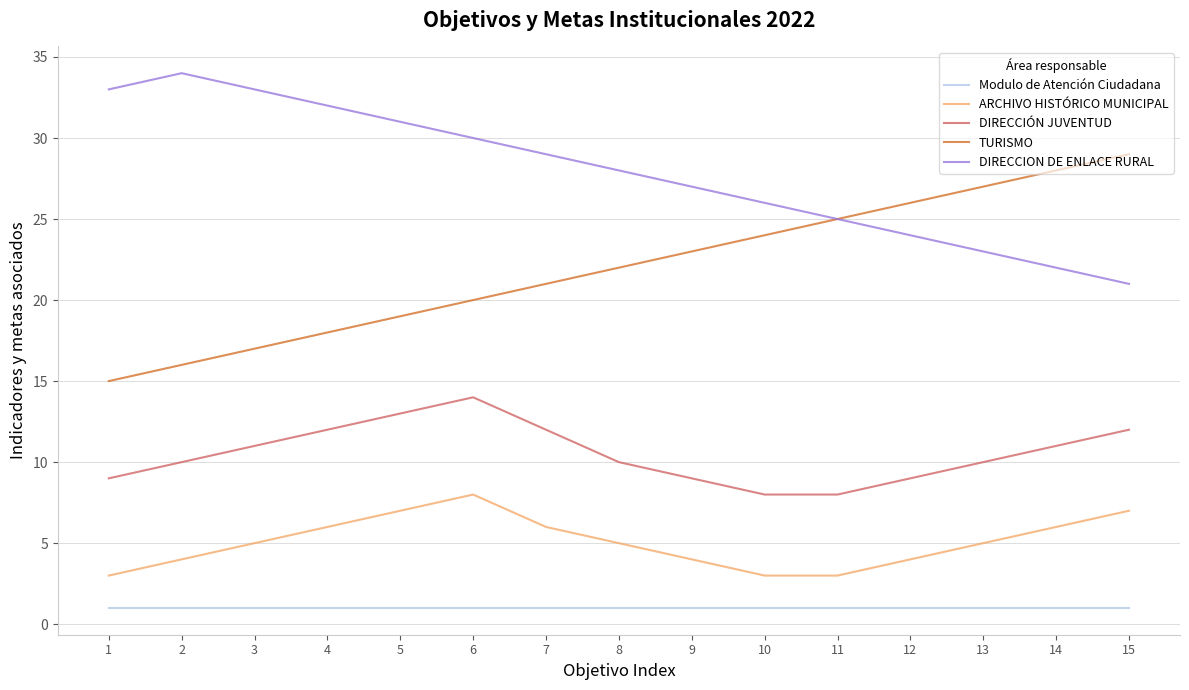

The DIRECCION DE ENLACE RURAL series shows 21 at 15. True or false?

True